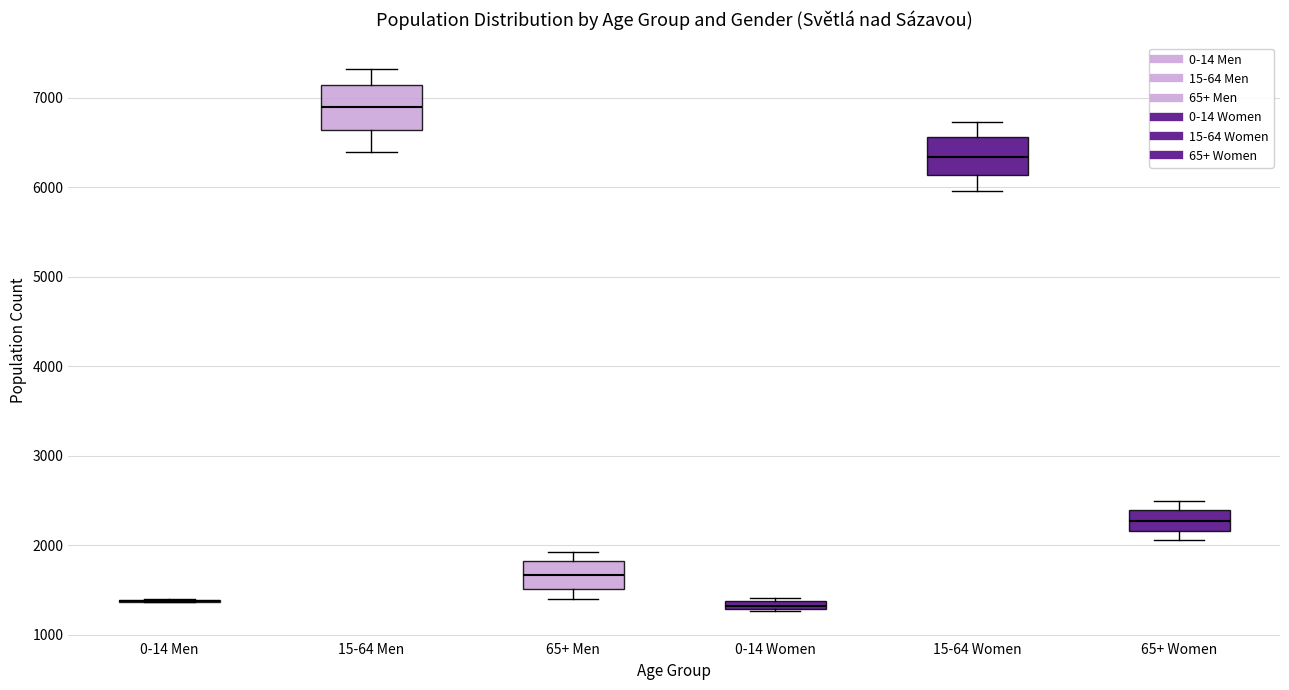

Where does the lower whisker of the box for 65+ Men end on the y-axis? The values are not printed on the chart, so give them approximately, as read against the axis.

1400